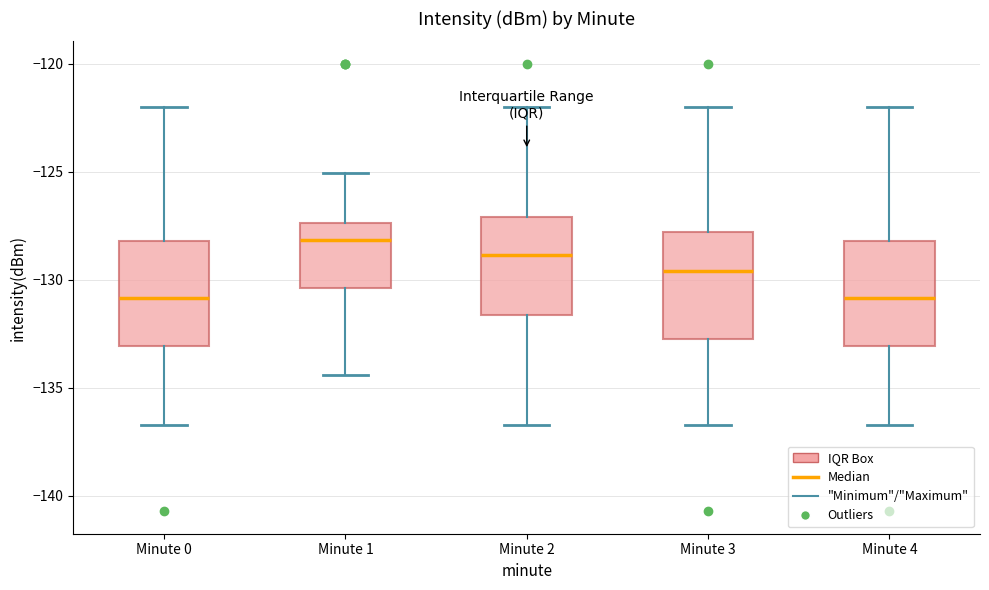

Where does the median line of the box for Minute 1 sit on the y-axis? The values are not printed on the chart, so give them approximately, as read against the axis.

-128.0